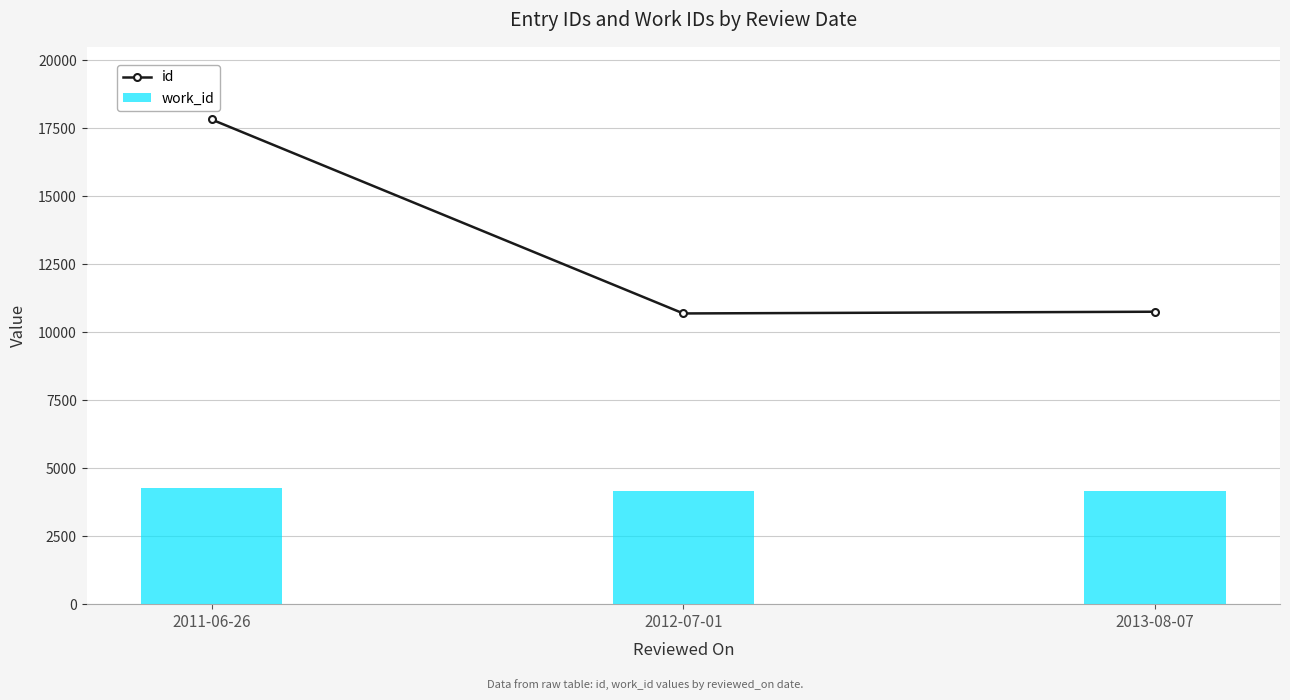

What is the highest value of the id series?

17819